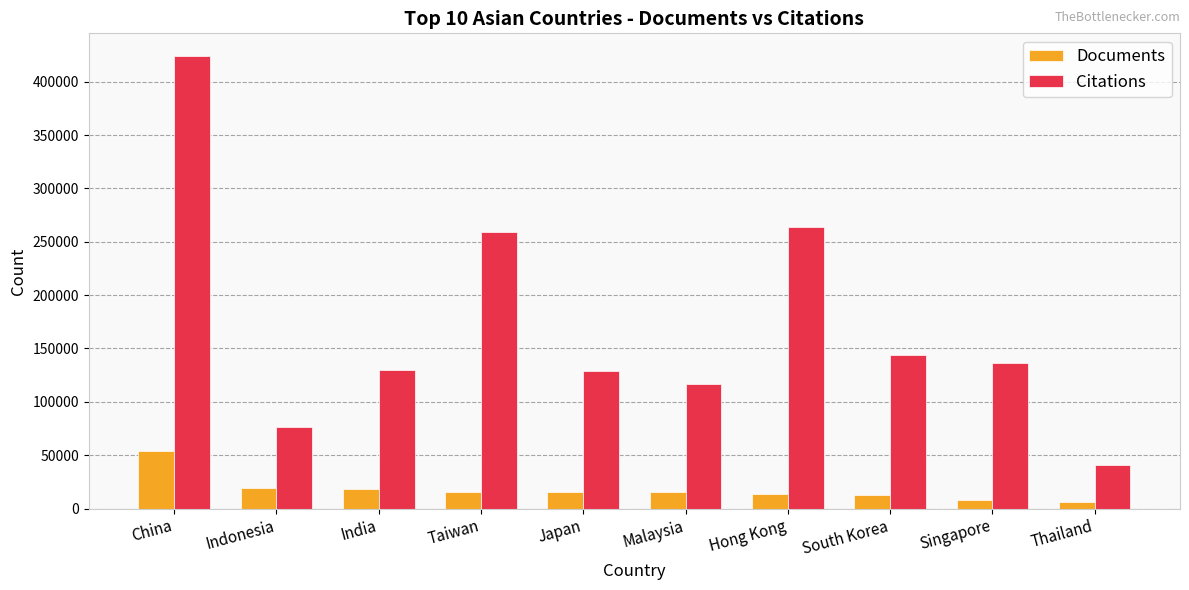

At Hong Kong, list the series in order from smallest to largest.

Documents, Citations